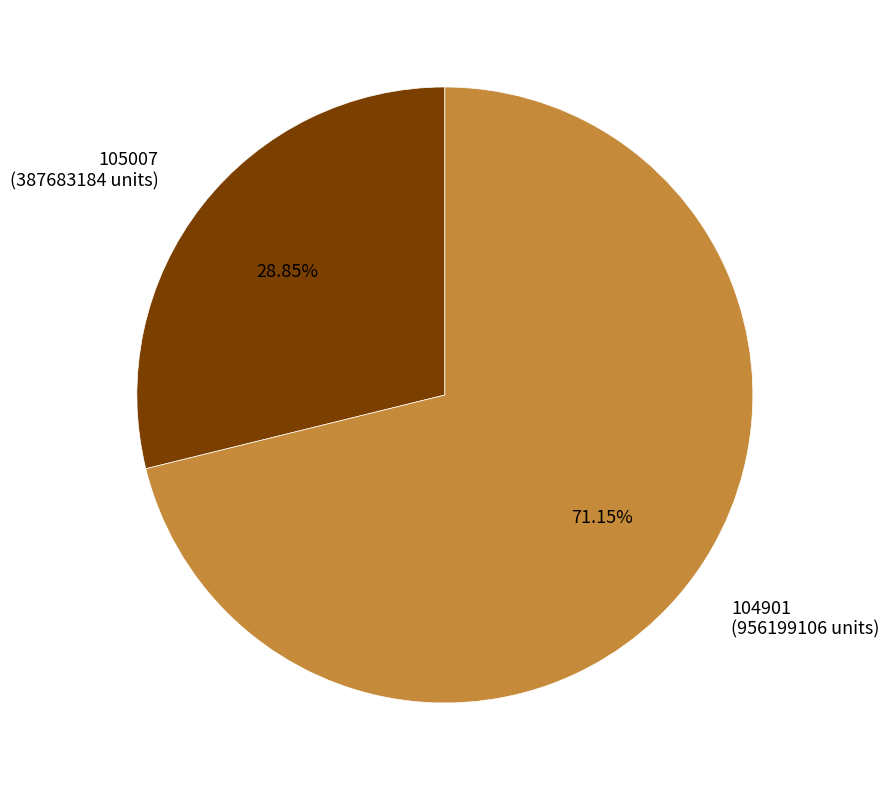

Approximately how many times larger is the value at 105007 compared to 104901?

0.4